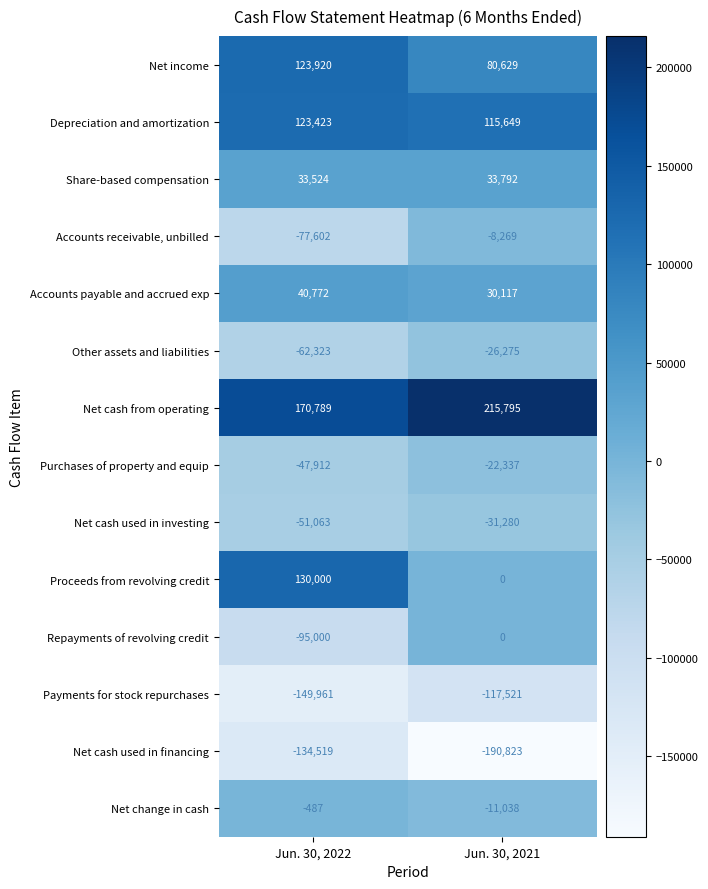

At which category does the chart reach its peak across all series?

Jun. 30, 2021